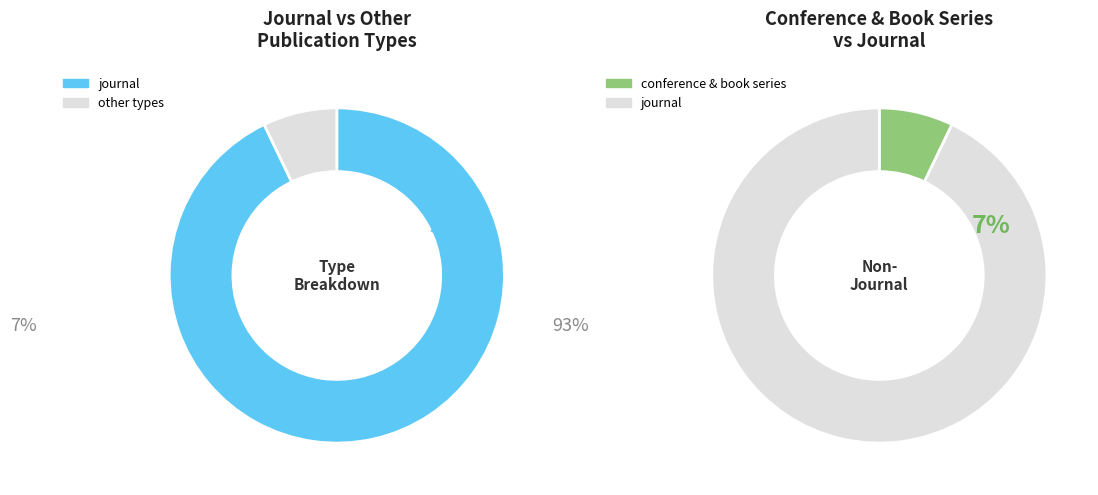

How many segments does this pie chart have?

3